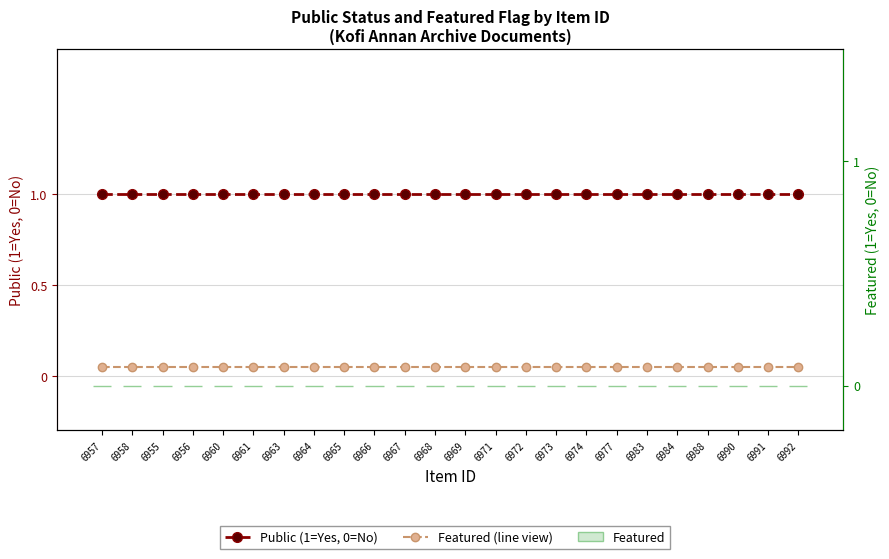

The value of Featured (line view) at 6971 is 0.1. True or false?

True